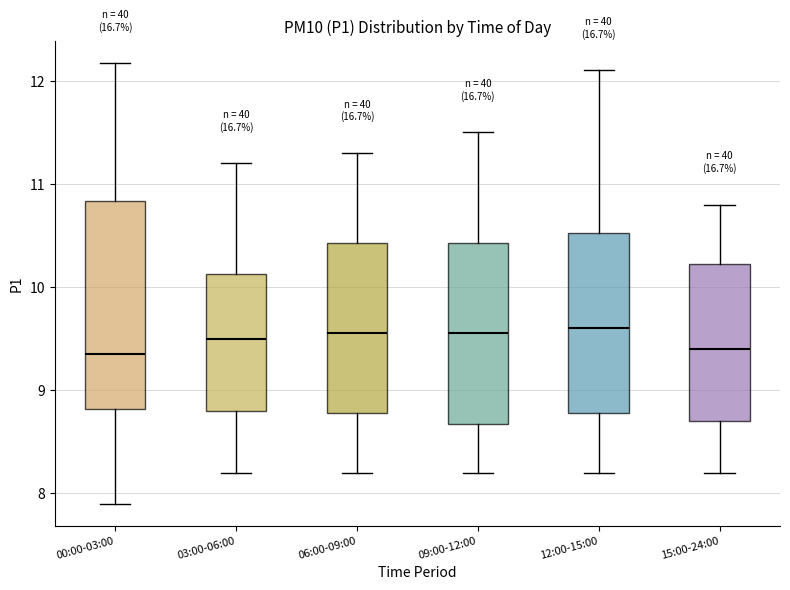

Reading left to right, read every box against the y-axis: the position of its median line, the range the box covers, and the ends of its whiskers. The values are not printed on the chart, so give them approximately, as read against the axis.

00:00-03:00: median 9.4, box 8.8 to 10.8, whiskers 7.9 to 12.2
03:00-06:00: median 9.5, box 8.8 to 10.1, whiskers 8.2 to 11.2
06:00-09:00: median 9.6, box 8.8 to 10.4, whiskers 8.2 to 11.3
09:00-12:00: median 9.6, box 8.7 to 10.4, whiskers 8.2 to 11.5
12:00-15:00: median 9.6, box 8.8 to 10.5, whiskers 8.2 to 12.1
15:00-24:00: median 9.4, box 8.7 to 10.2, whiskers 8.2 to 10.8